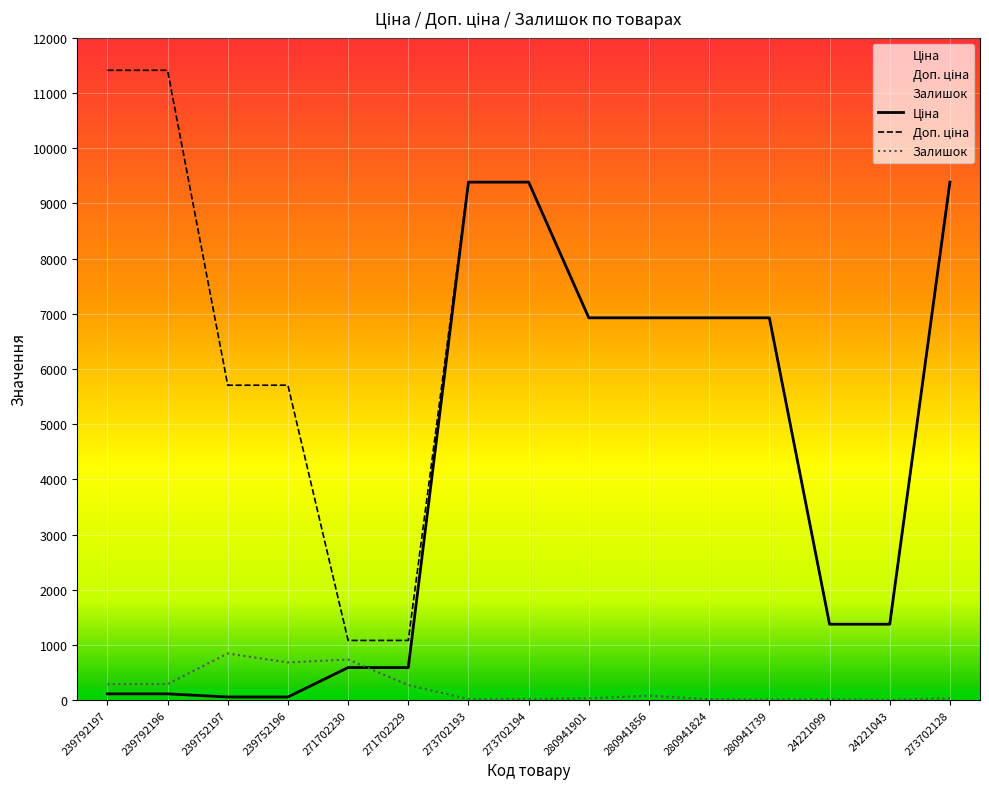

Between 271702230 and 239792196, which is larger?

271702230